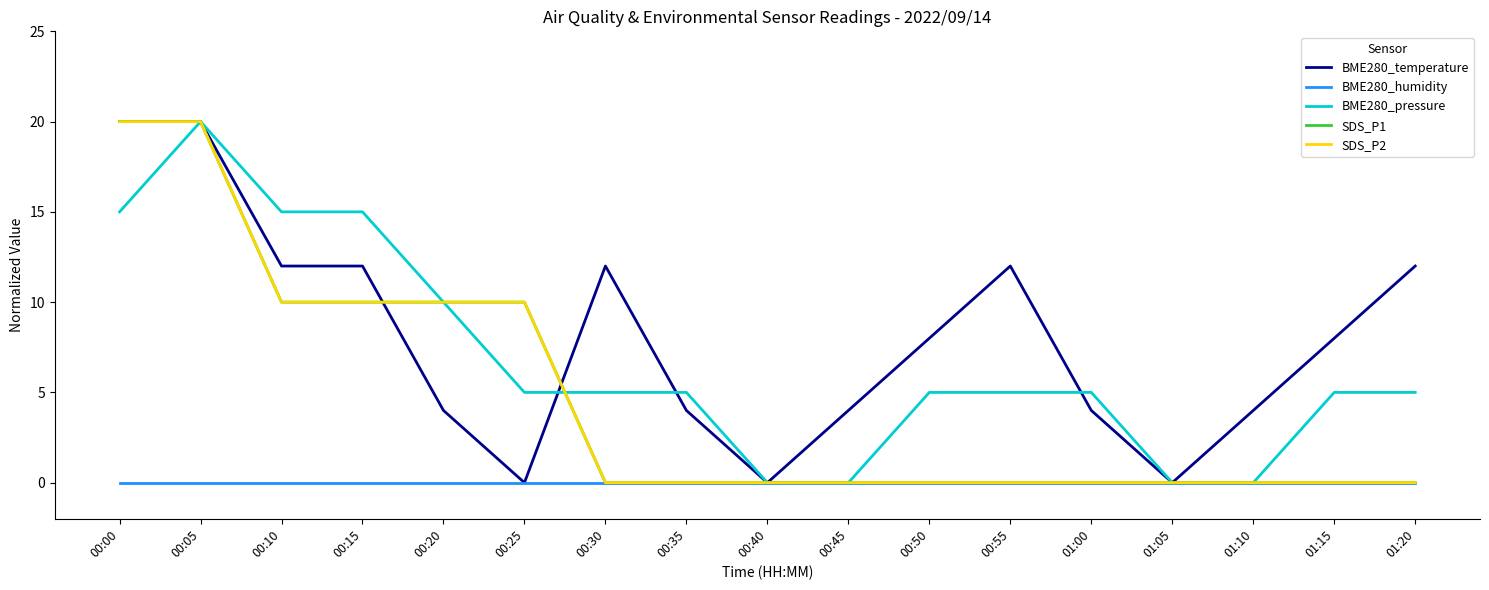

Does the chart display data point markers on the line(s)?

No